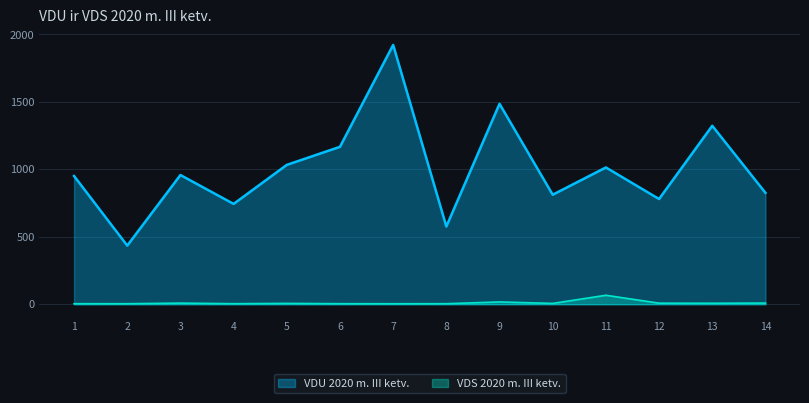

What is the sum of all VDS 2020 m. III ketv. values?

153.4